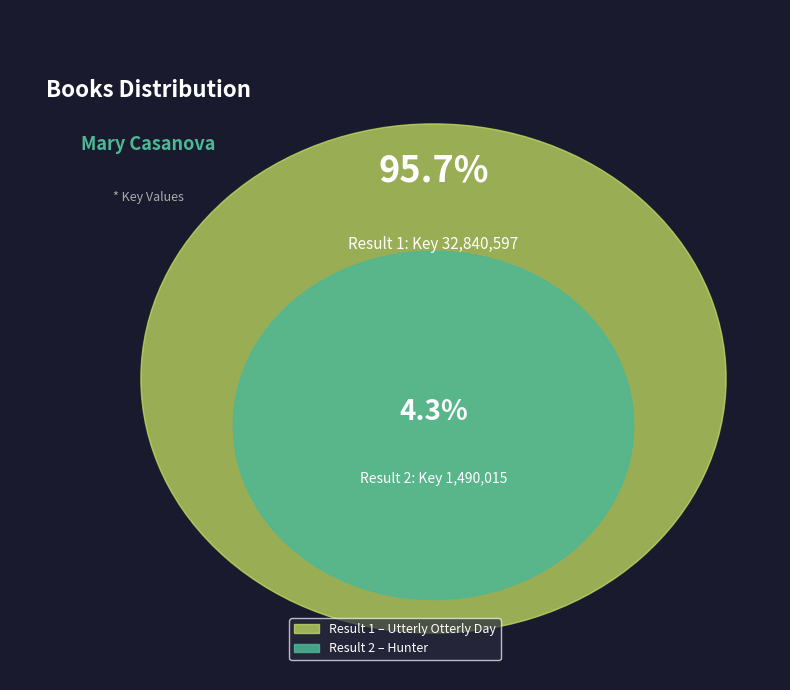

Rank the categories by value from lowest to highest.

2, 1